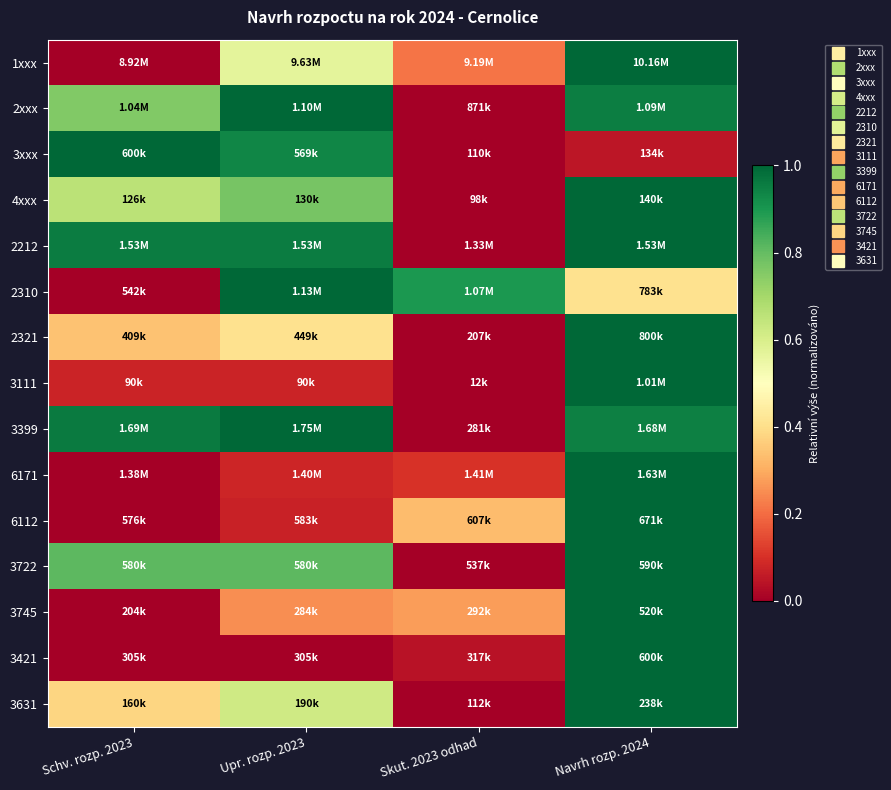

Reading right to left, what are all the values shown in this chart?

1xxx: Navrh rozp. 2024=1.0	Skut. 2023 odhad=0.2	Upr. rozp. 2023=0.6	Schv. rozp. 2023=0.0
2xxx: Navrh rozp. 2024=1.0	Skut. 2023 odhad=0.0	Upr. rozp. 2023=1.0	Schv. rozp. 2023=0.8
3xxx: Navrh rozp. 2024=0.0	Skut. 2023 odhad=0.0	Upr. rozp. 2023=0.9	Schv. rozp. 2023=1.0
4xxx: Navrh rozp. 2024=1.0	Skut. 2023 odhad=0.0	Upr. rozp. 2023=0.8	Schv. rozp. 2023=0.7
2212: Navrh rozp. 2024=1.0	Skut. 2023 odhad=0.0	Upr. rozp. 2023=1.0	Schv. rozp. 2023=1.0
2310: Navrh rozp. 2024=0.4	Skut. 2023 odhad=0.9	Upr. rozp. 2023=1.0	Schv. rozp. 2023=0.0
2321: Navrh rozp. 2024=1.0	Skut. 2023 odhad=0.0	Upr. rozp. 2023=0.4	Schv. rozp. 2023=0.3
3111: Navrh rozp. 2024=1.0	Skut. 2023 odhad=0.0	Upr. rozp. 2023=0.1	Schv. rozp. 2023=0.1
3399: Navrh rozp. 2024=0.9	Skut. 2023 odhad=0.0	Upr. rozp. 2023=1.0	Schv. rozp. 2023=1.0
6171: Navrh rozp. 2024=1.0	Skut. 2023 odhad=0.1	Upr. rozp. 2023=0.1	Schv. rozp. 2023=0.0
6112: Navrh rozp. 2024=1.0	Skut. 2023 odhad=0.3	Upr. rozp. 2023=0.1	Schv. rozp. 2023=0.0
3722: Navrh rozp. 2024=1.0	Skut. 2023 odhad=0.0	Upr. rozp. 2023=0.8	Schv. rozp. 2023=0.8
3745: Navrh rozp. 2024=1.0	Skut. 2023 odhad=0.3	Upr. rozp. 2023=0.3	Schv. rozp. 2023=0.0
3421: Navrh rozp. 2024=1.0	Skut. 2023 odhad=0.0	Upr. rozp. 2023=0.0	Schv. rozp. 2023=0.0
3631: Navrh rozp. 2024=1.0	Skut. 2023 odhad=0.0	Upr. rozp. 2023=0.6	Schv. rozp. 2023=0.4